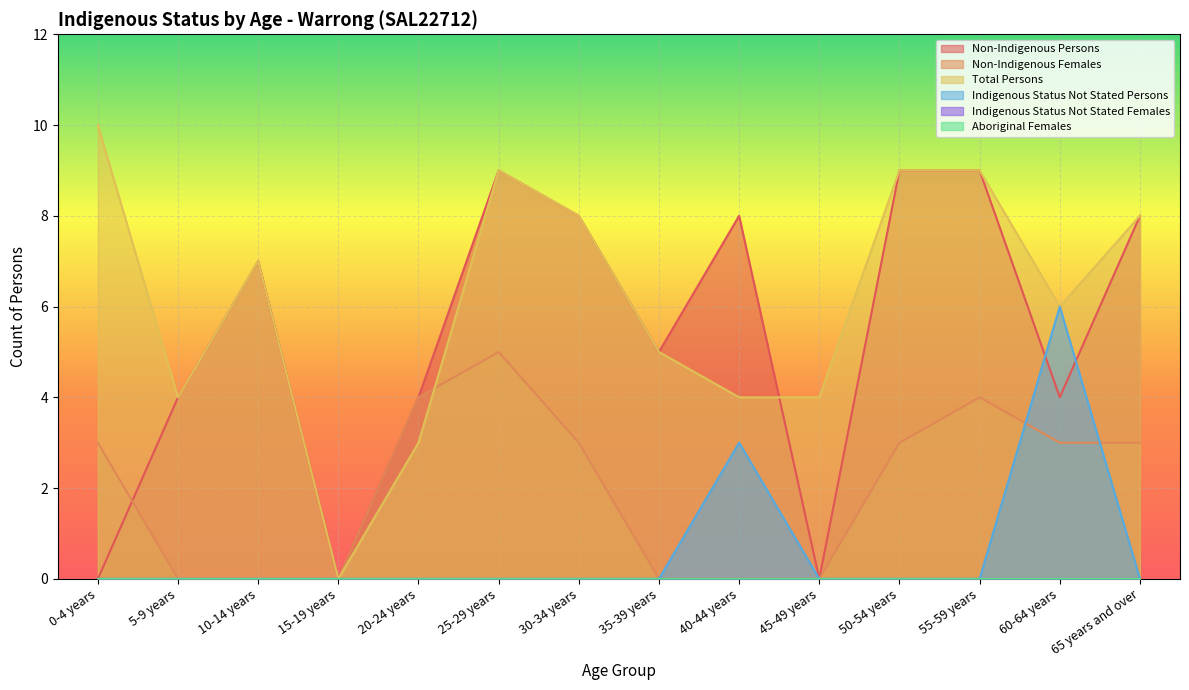

Which series has the largest total across all categories?

Total Persons